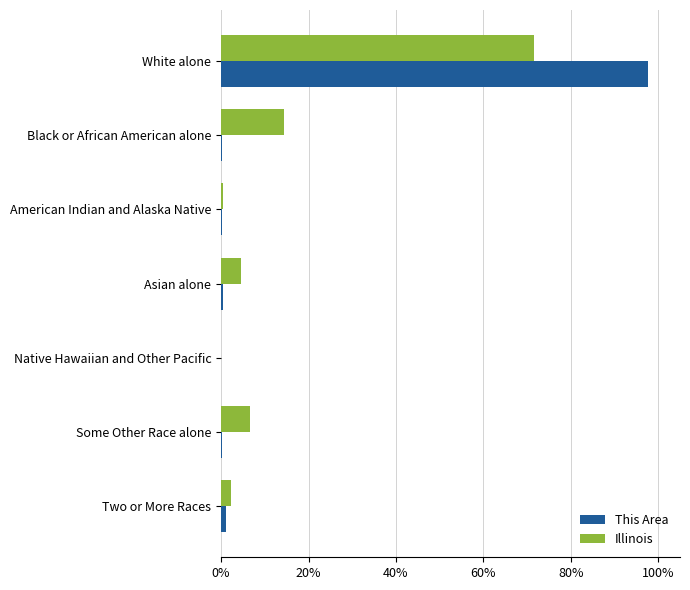

At which category is the sum across all series the highest?

White alone